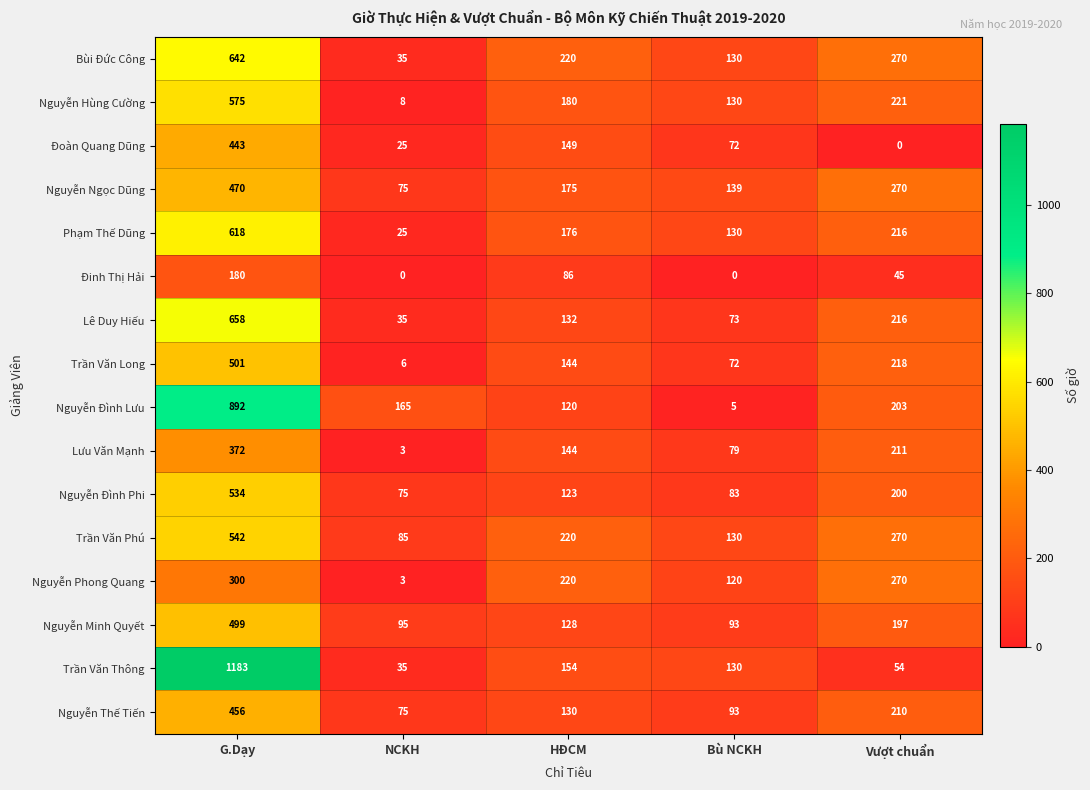

Which series has the largest total across all categories?

Trần Văn Thông